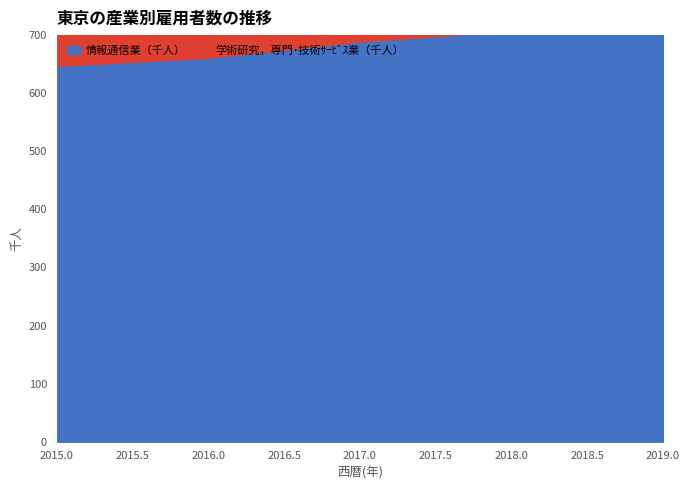

True or false: the data shows 707 at 2018.

True